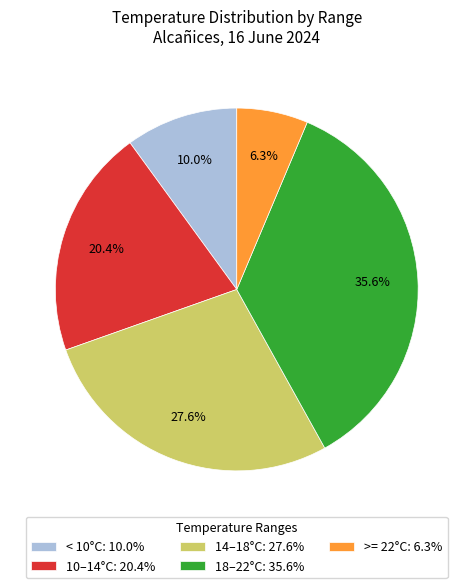

What is the smallest slice in the pie chart?

>= 22°C: 6.3%